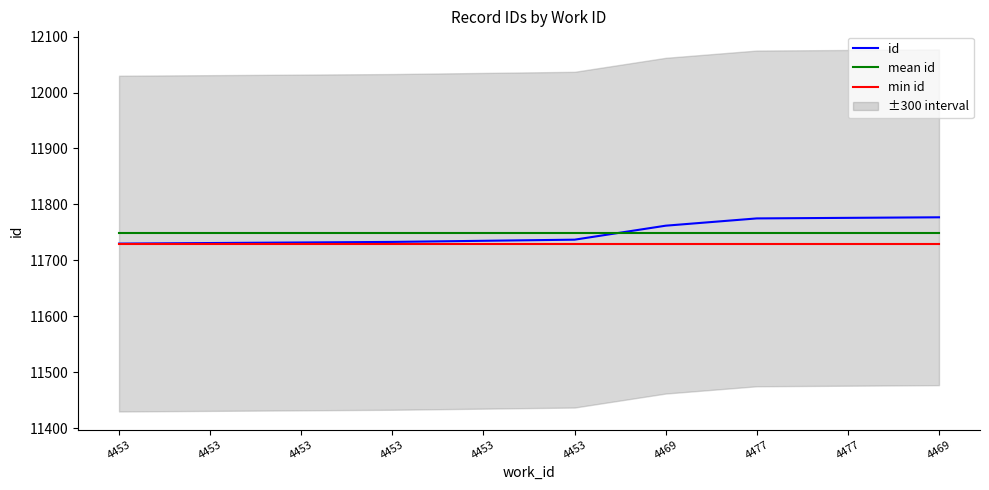

True or false: id and mean id intersect in this chart.

True